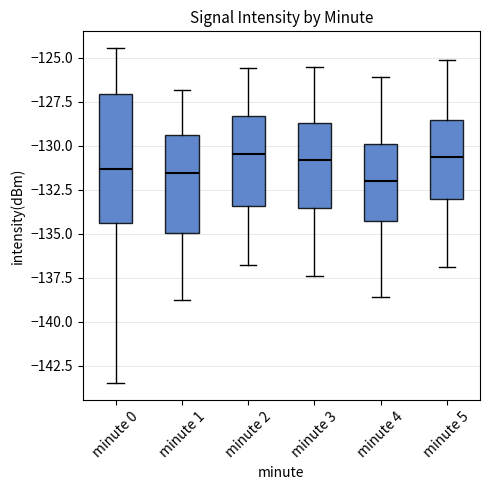

Reading left to right, transcribe this box plot: for each box, give where its median line is, the range the box spans, and where its two whiskers end, as read against the y-axis. The values are not printed on the chart, so give them approximately, as read against the axis.

minute 0: median -131.5, box -134.5 to -127.0, whiskers -143.5 to -124.5
minute 1: median -131.5, box -135.0 to -129.5, whiskers -139.0 to -127.0
minute 2: median -130.5, box -133.5 to -128.5, whiskers -137.0 to -125.5
minute 3: median -131.0, box -133.5 to -128.5, whiskers -137.5 to -125.5
minute 4: median -132.0, box -134.5 to -130.0, whiskers -138.5 to -126.0
minute 5: median -130.5, box -133.0 to -128.5, whiskers -137.0 to -125.0